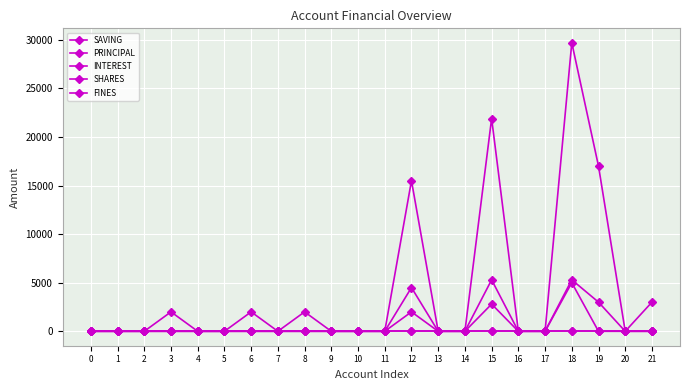

Does the chart have visible grid lines?

Yes